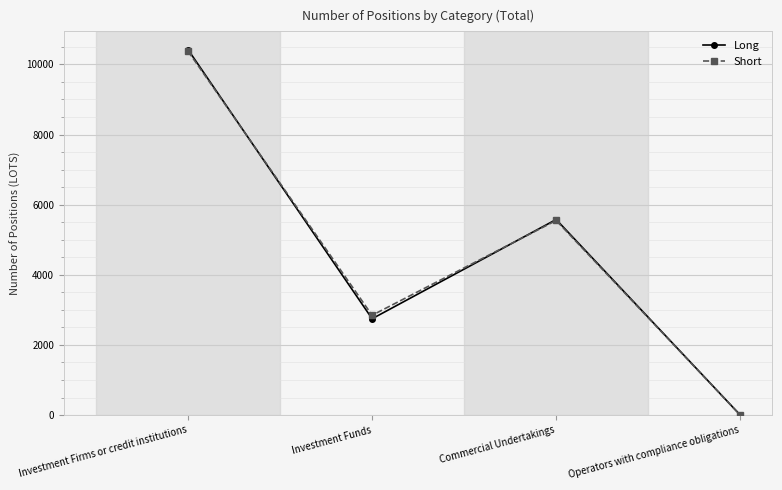

How many series are shown in this chart?

2